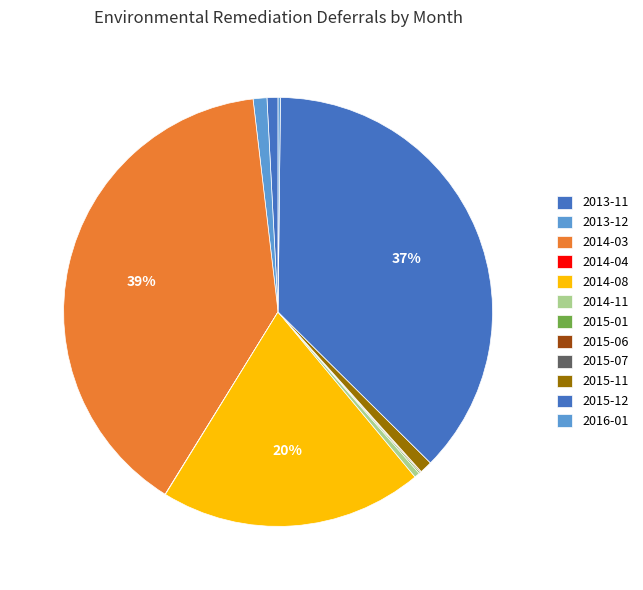

Rank the categories by value from lowest to highest.

2015-07, 2014-04, 2015-06, 2015-01, 2016-01, 2014-11, 2013-11, 2015-11, 2013-12, 2014-08, 2015-12, 2014-03